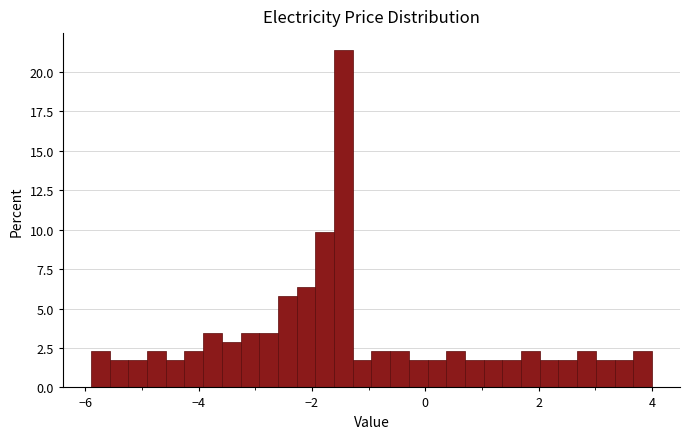

Read against the x-axis, roughly where is the centre of the tallest bar?

-1.4